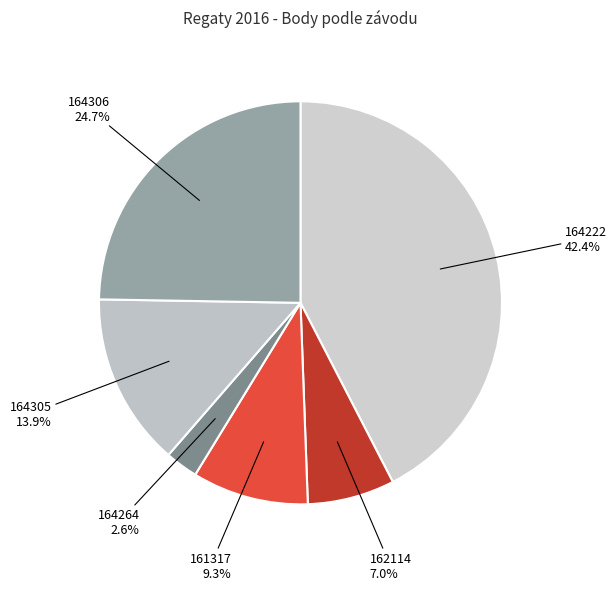

Count the number of slices in the pie.

6